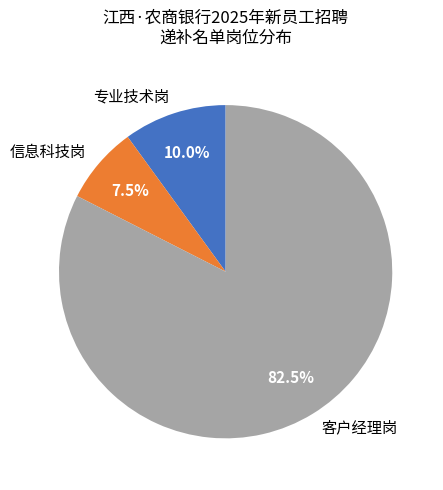

Which category has the smallest portion of the pie?

信息科技岗